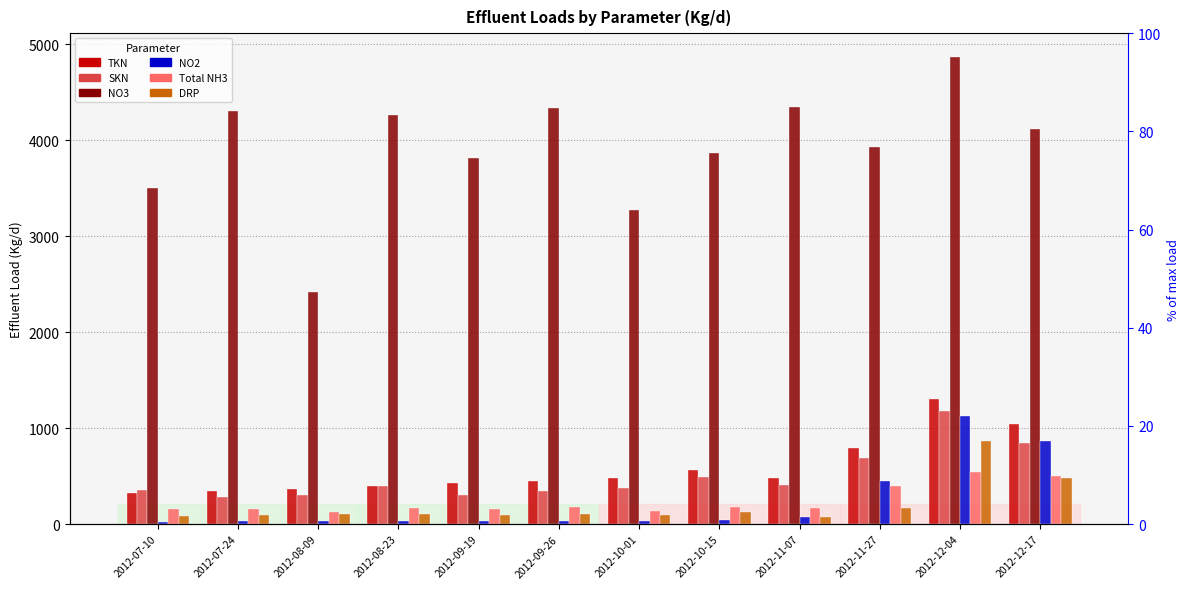

How many values in the TKN series exceed 479?

6